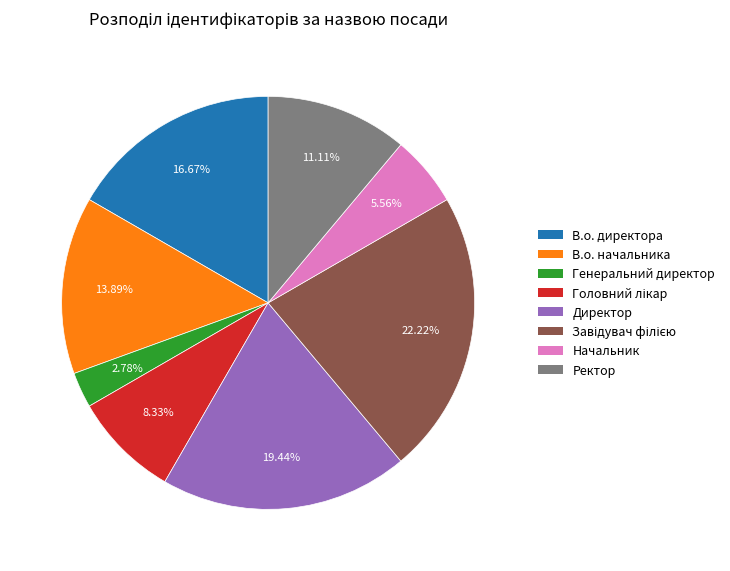

Which slice is the smallest?

Генеральний директор